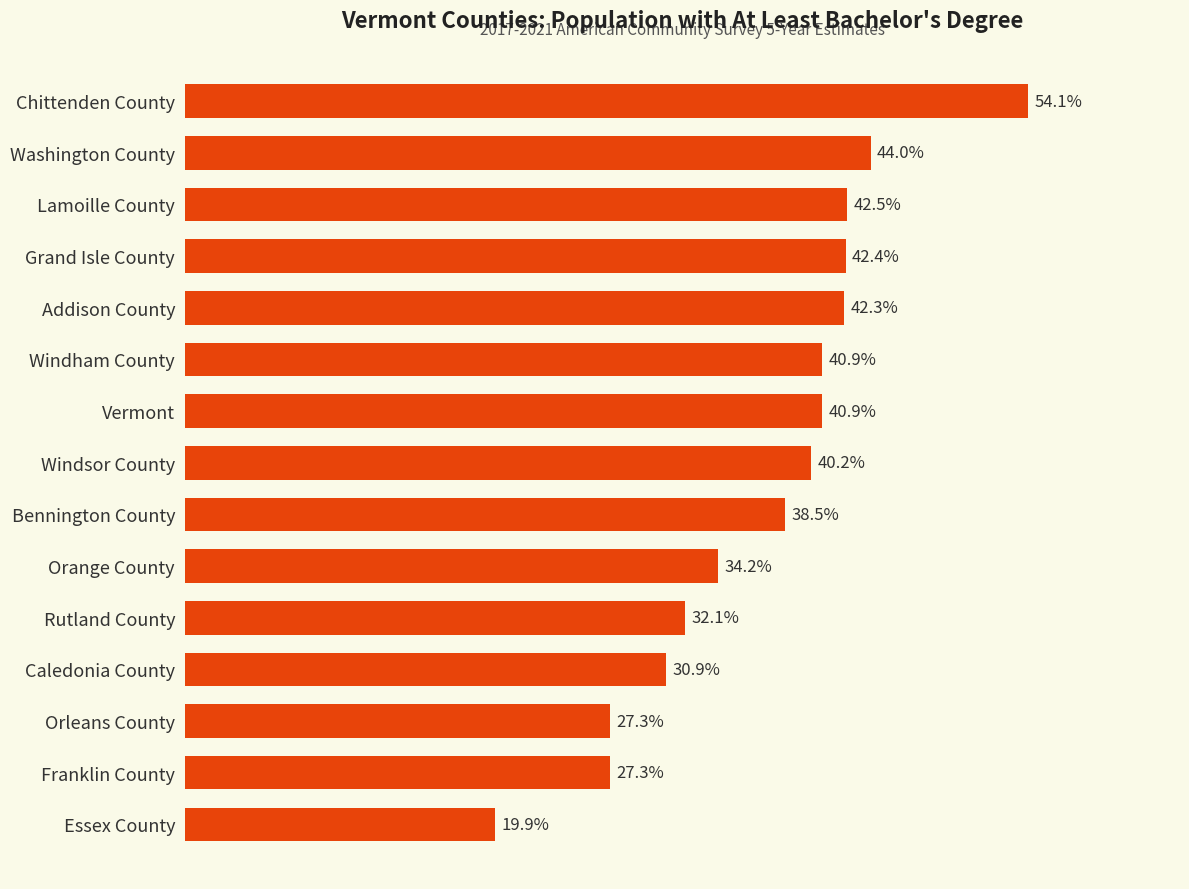

At which category does the chart reach its minimum across all series?

Essex County